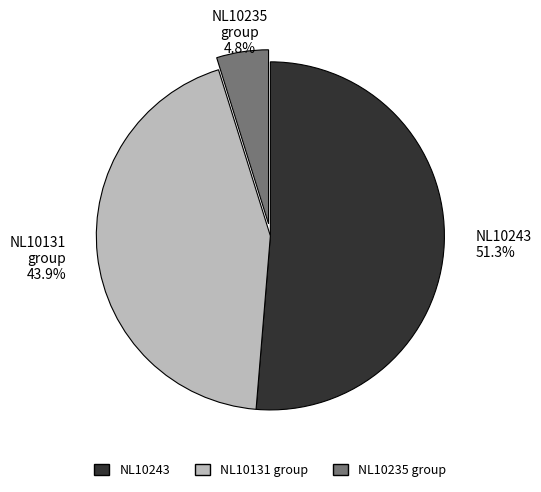

Does any single category account for the majority?

Yes